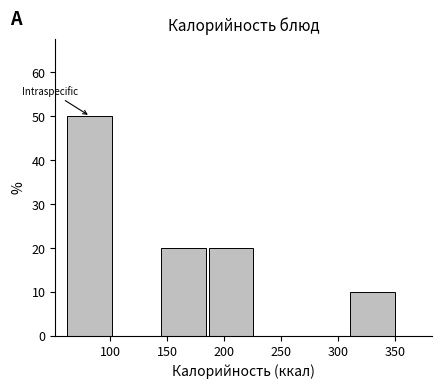

What is the height of the bar covering 310 to 350 on the x-axis? Neither the bar edges nor the heights are printed on the chart, so give them approximately, as read against the axes.

10